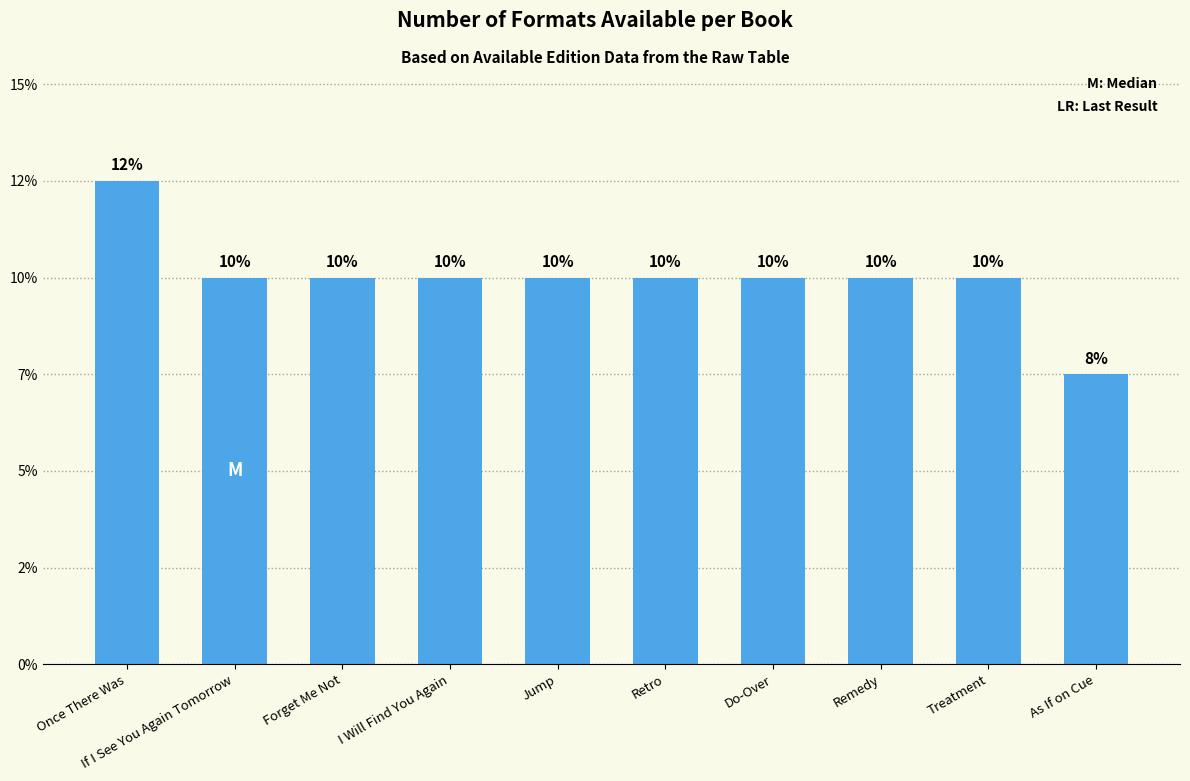

Does the chart contain any negative values?

No